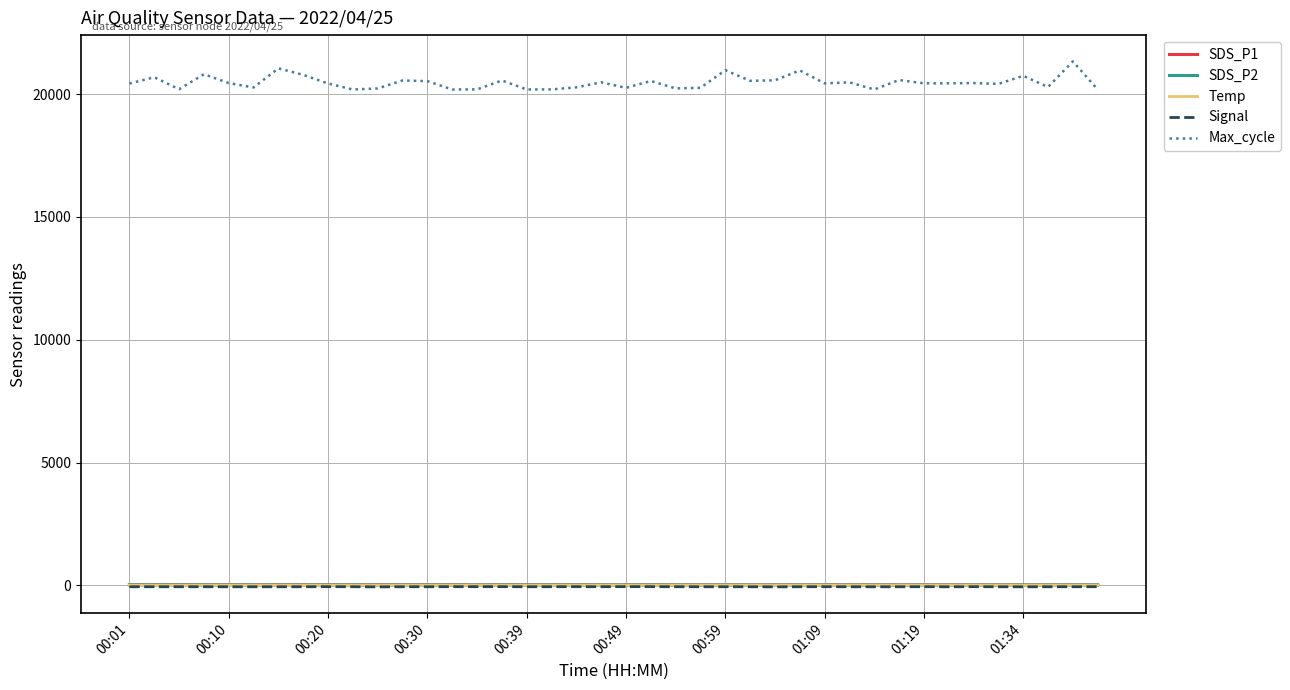

What are all the series names shown in the legend?

SDS_P1, SDS_P2, Temp, Signal, Max_cycle